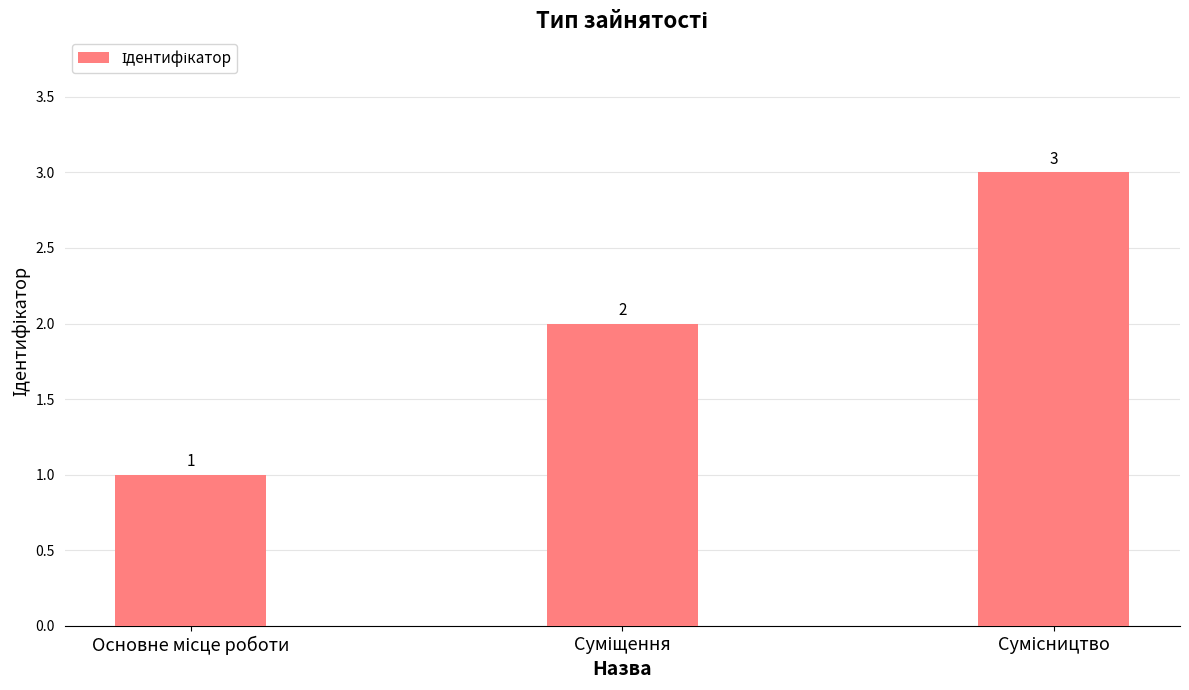

Are the bars grouped side by side (vs. stacked)?

No